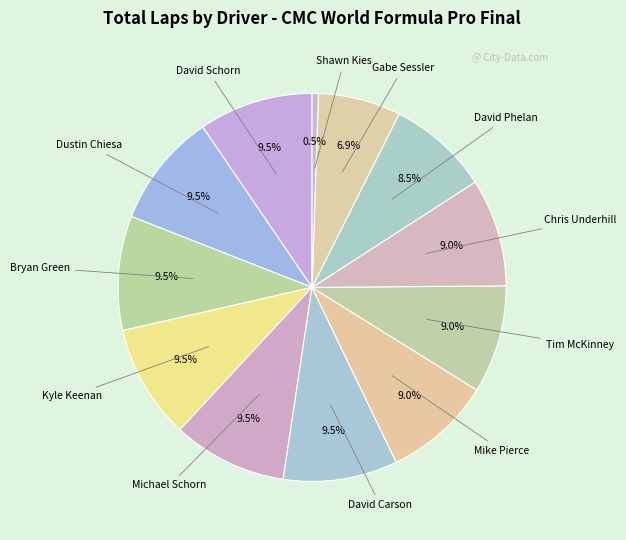

How many slices are in this pie chart?

12